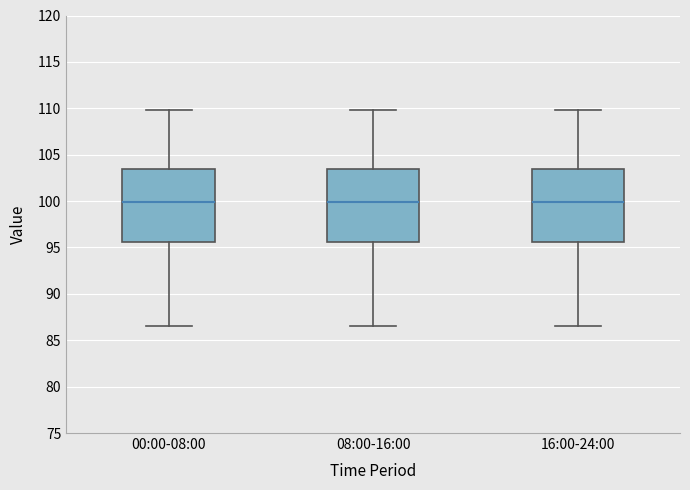

Reading left to right, read every box against the y-axis: the position of its median line, the range the box covers, and the ends of its whiskers. The values are not printed on the chart, so give them approximately, as read against the axis.

00:00-08:00: median 100.0, box 95.5 to 103.5, whiskers 86.5 to 110.0
08:00-16:00: median 100.0, box 95.5 to 103.5, whiskers 86.5 to 110.0
16:00-24:00: median 100.0, box 95.5 to 103.5, whiskers 86.5 to 110.0